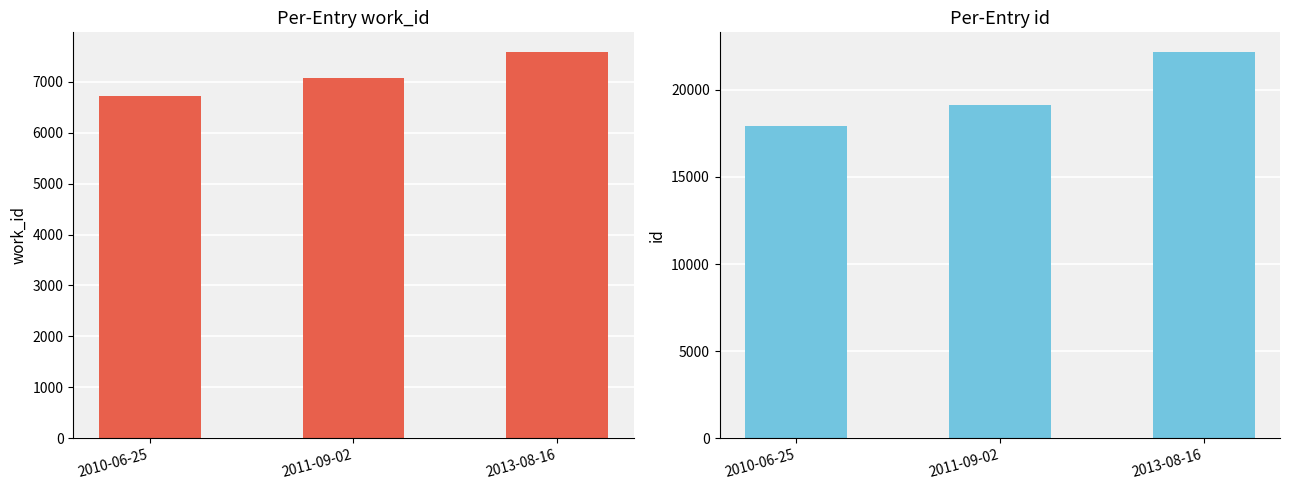

Rank the series at 2011-09-02 from lowest to highest value.

work_id, id